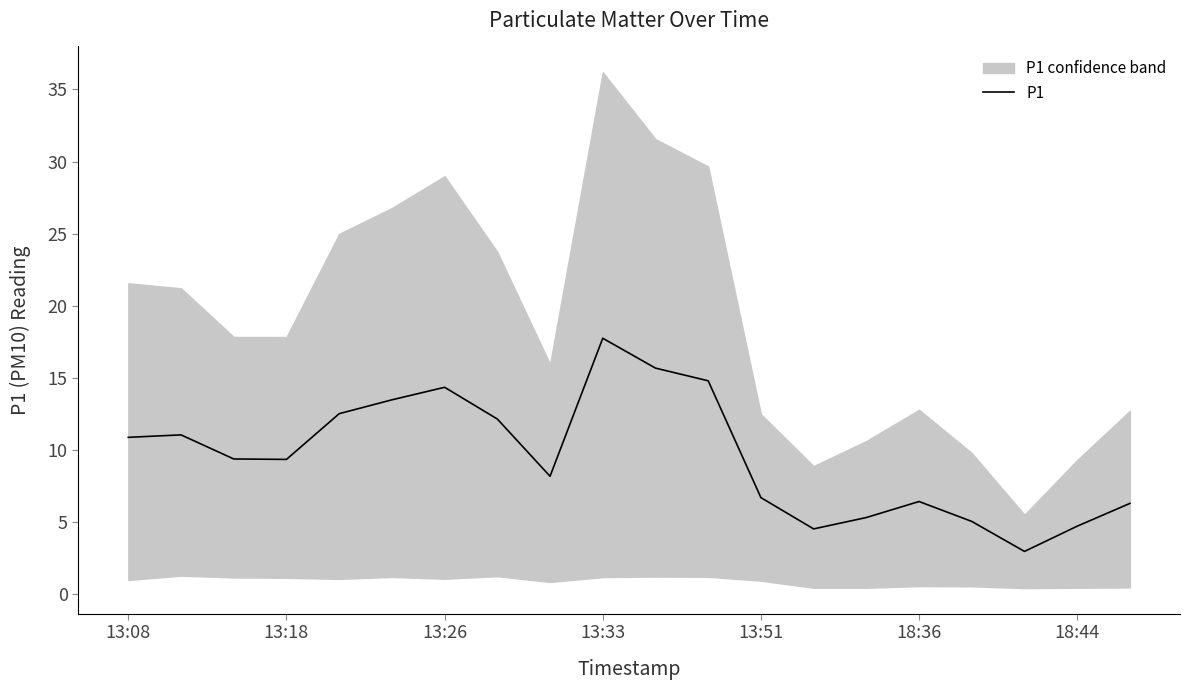

What is the maximum value shown in the chart?

17.8